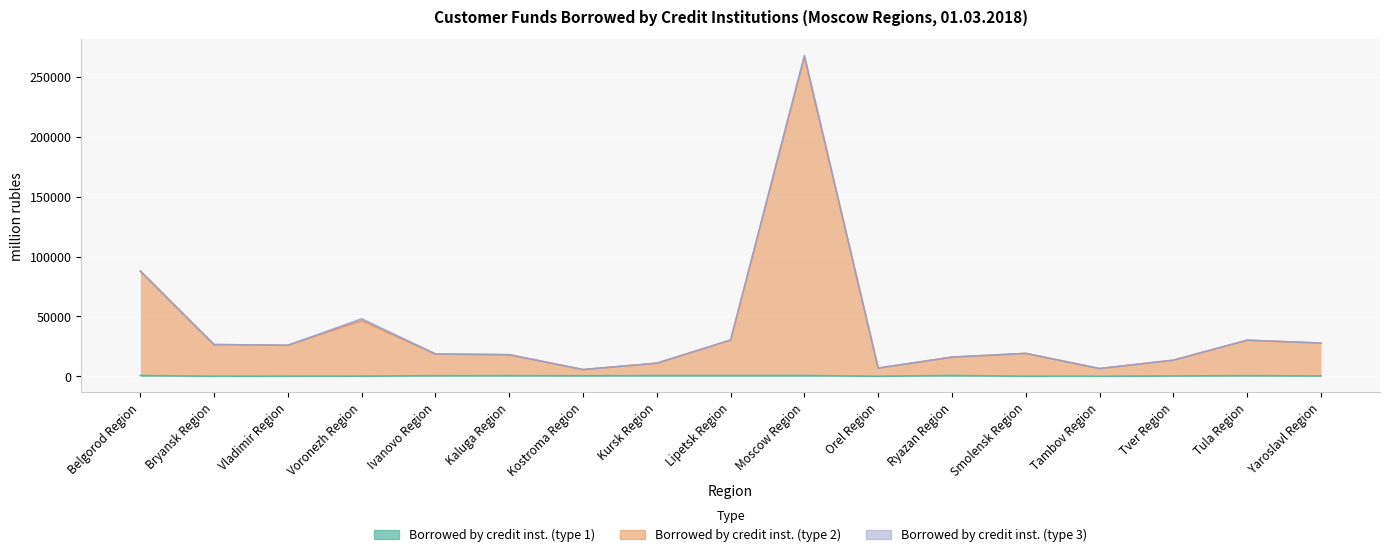

Where is the first local maximum for Borrowed by credit inst. (type 2)?

Voronezh Region